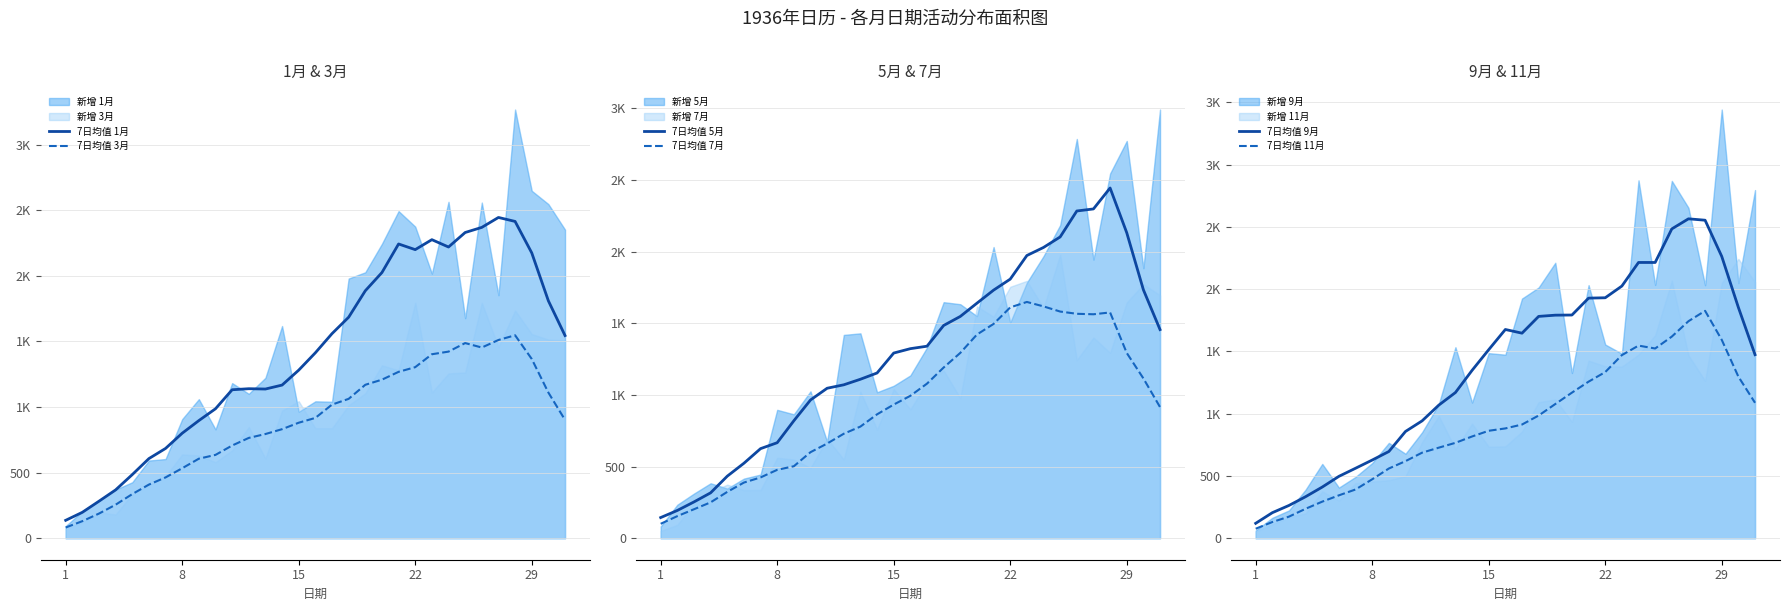

True or false: 7日均值 11月 and 7日均值 1月 cross at least once.

False